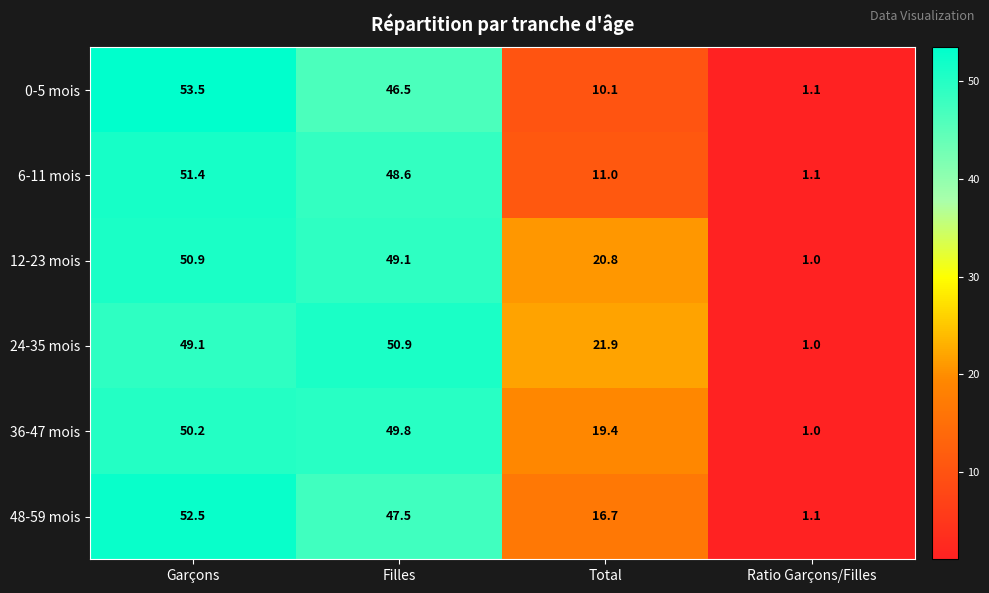

Which series has the largest total across all categories?

24-35 mois